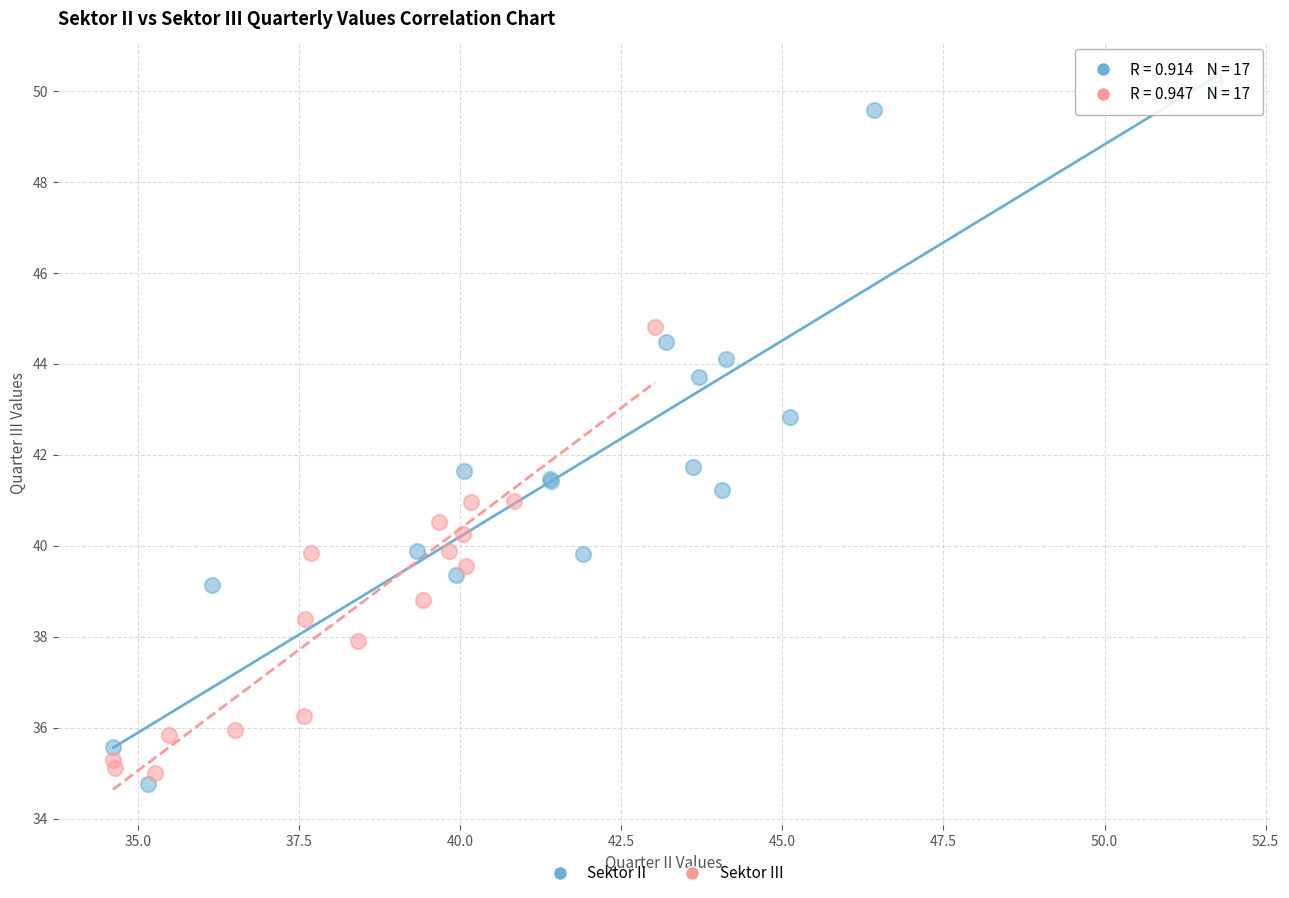

What are all the series names shown in the legend?

Sektor II, Sektor III